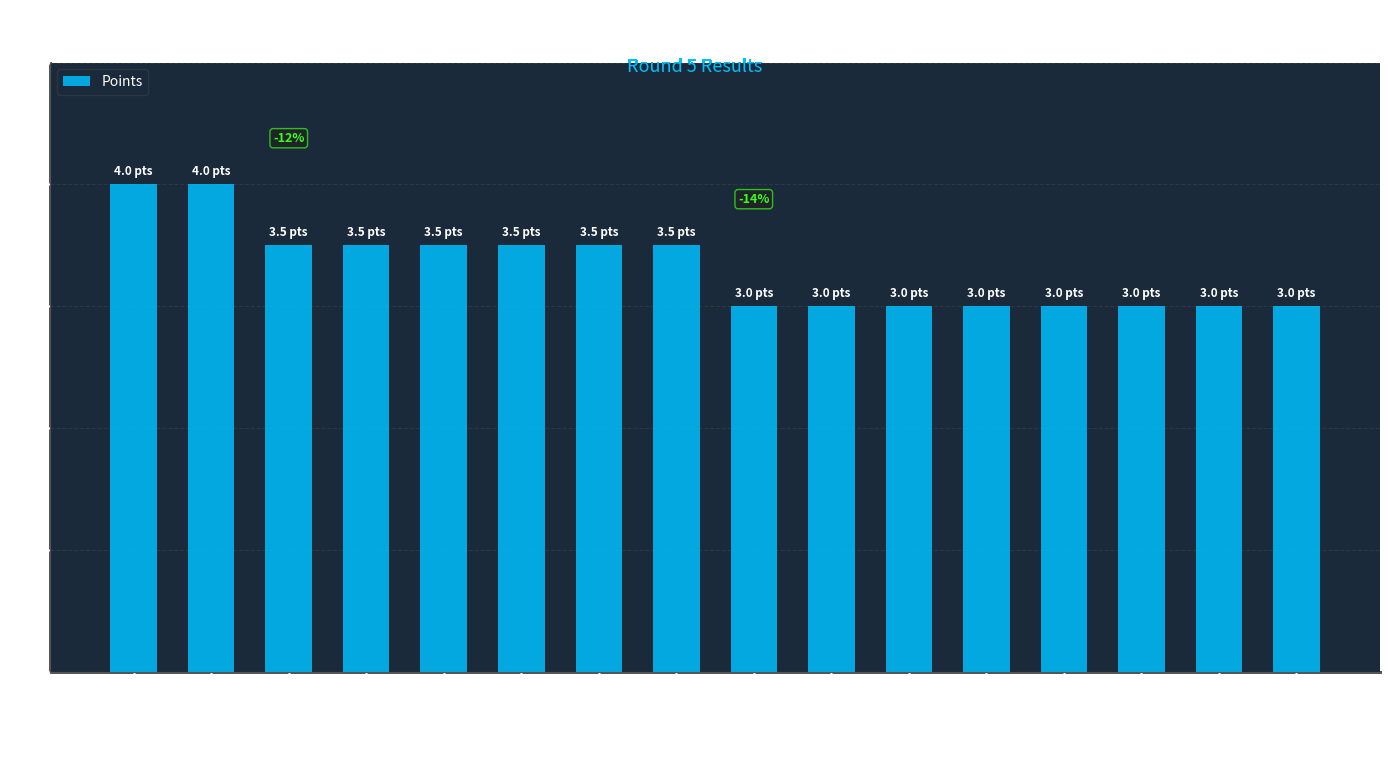

Which has a higher value, Rustamov Sezqin or Safin Robert?

Safin Robert